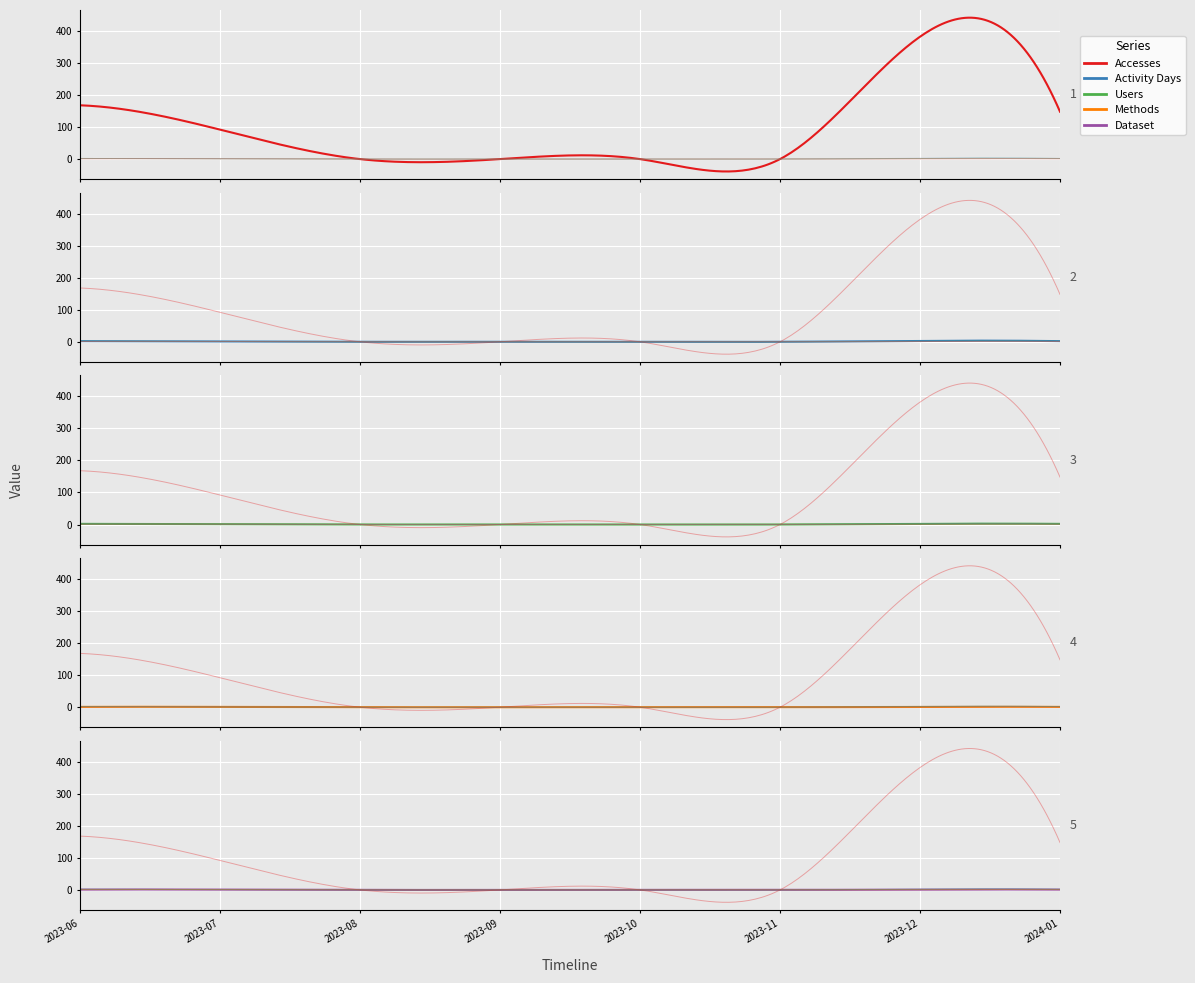

Where is Activity Days nearest to the value 1?

2023-07